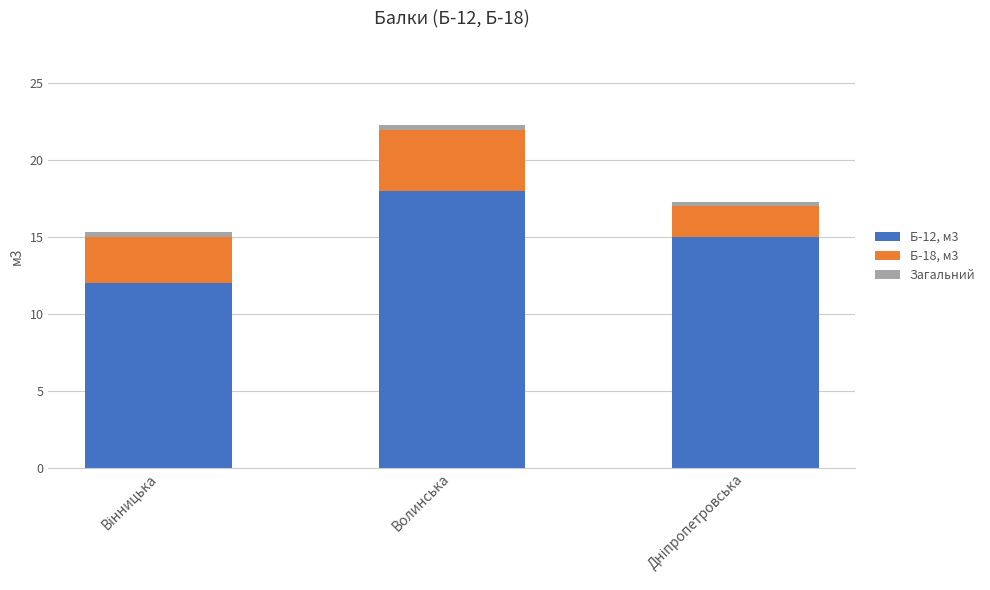

What is the highest value of the Б-12, м3 series?

18.0